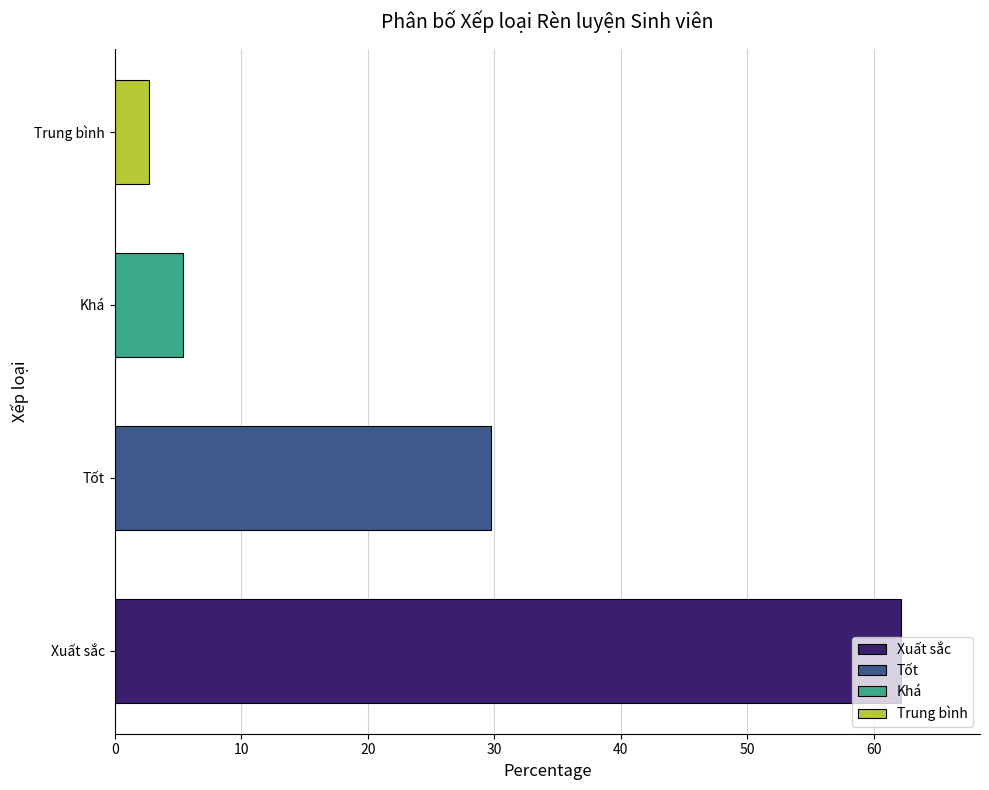

What is the change in value from Xuất sắc to Trung bình?

-59.5